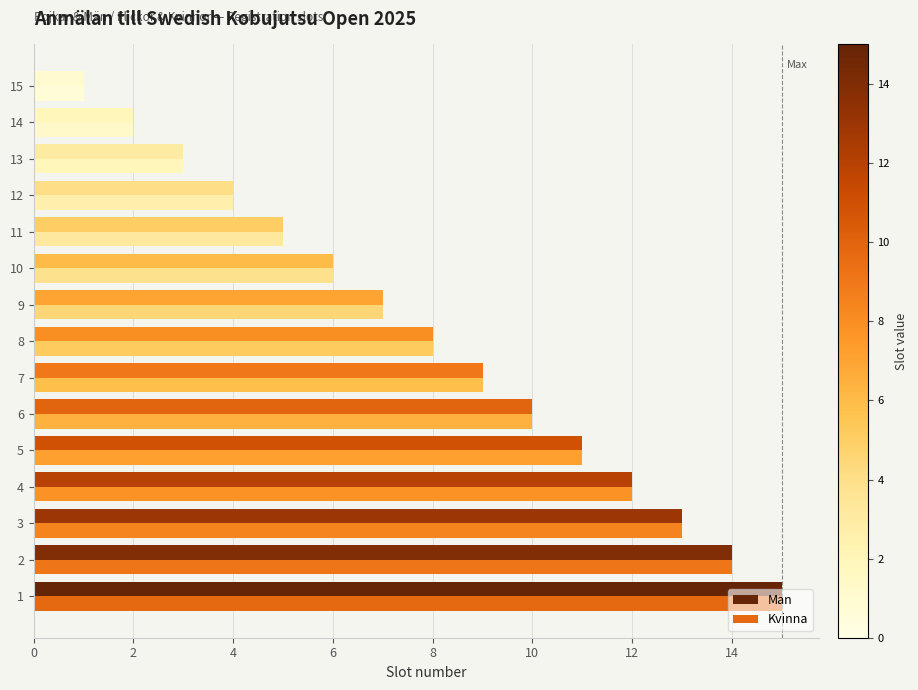

What is the smallest value displayed?

1